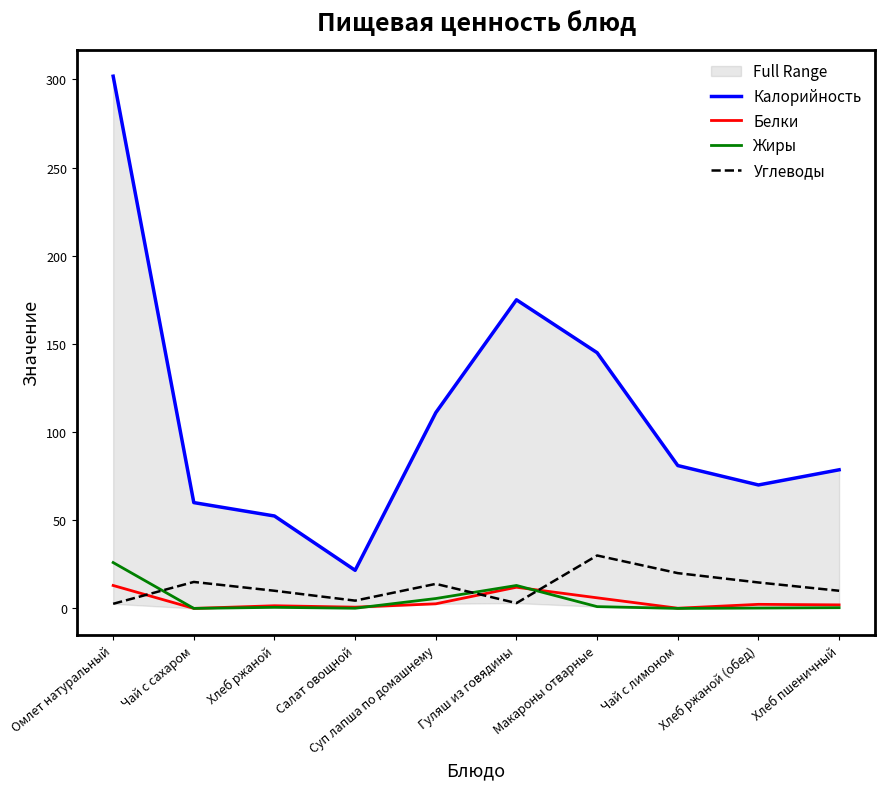

The Углеводы series shows 0.7 at Гуляш из говядины. True or false?

False